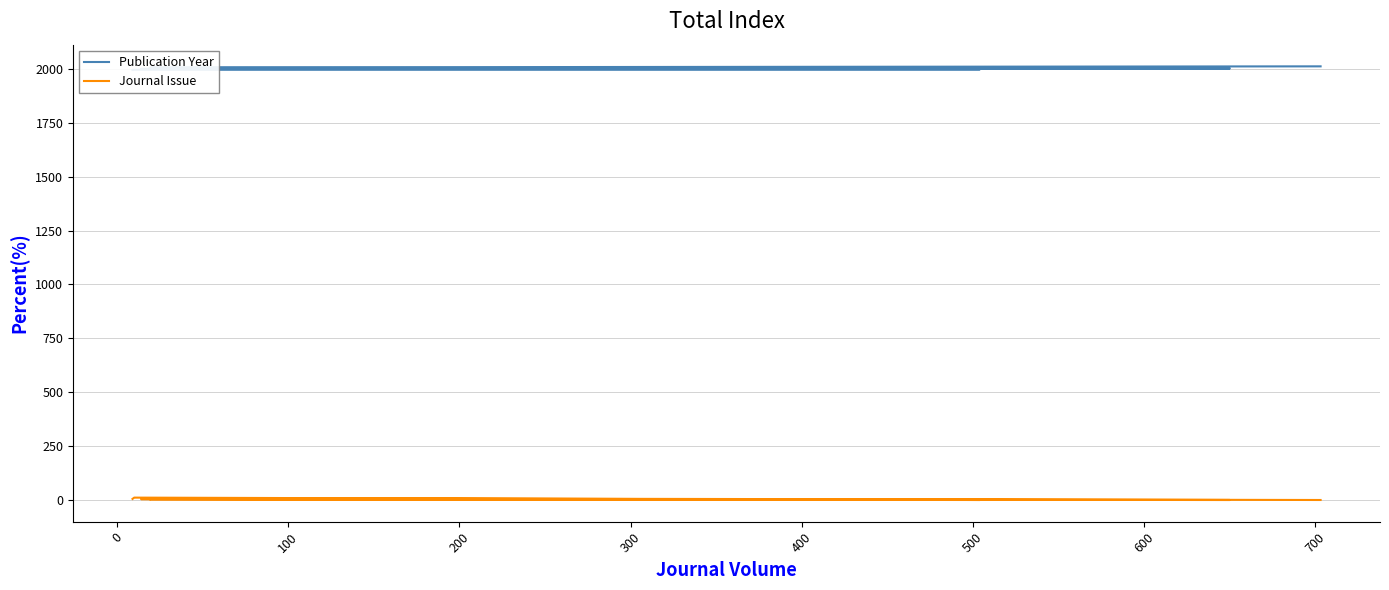

The value of Journal Issue at 700 is 4. True or false?

False